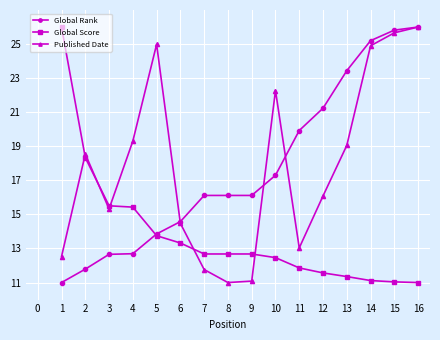

The Published Date series shows 3.9 at 7. True or false?

False